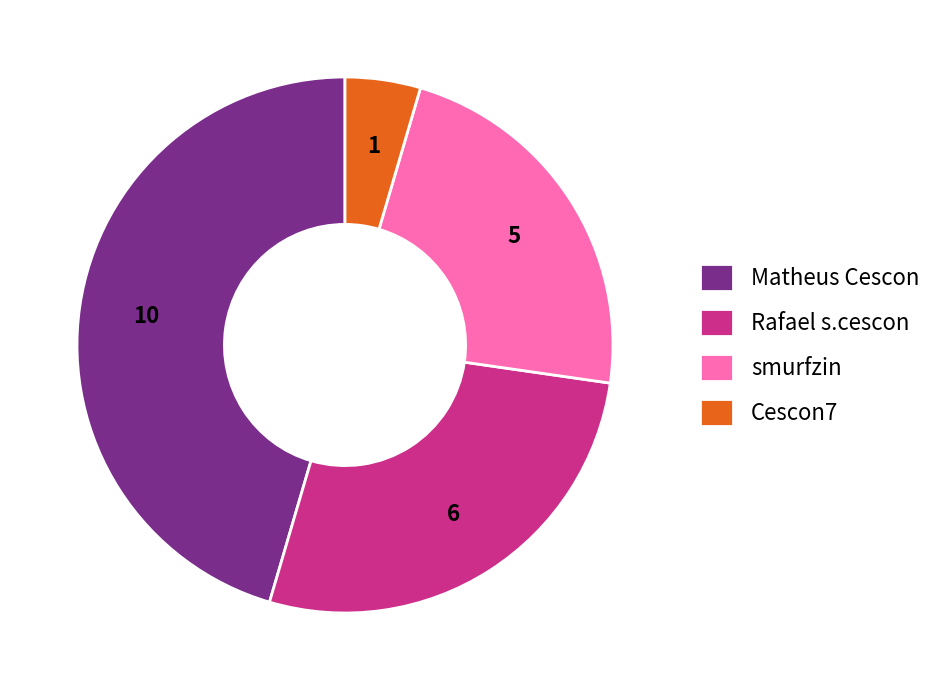

Does any single category account for the majority?

No